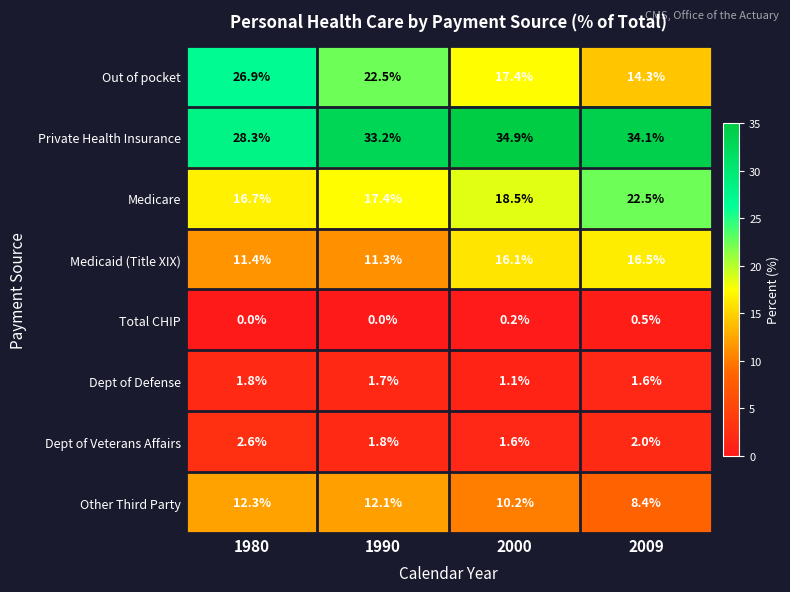

Between 2000 and 2009, which series saw the biggest shift?

Medicare